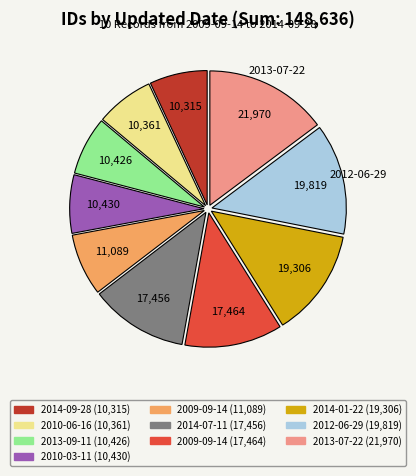

Is there any slice that represents more than half of the pie?

No